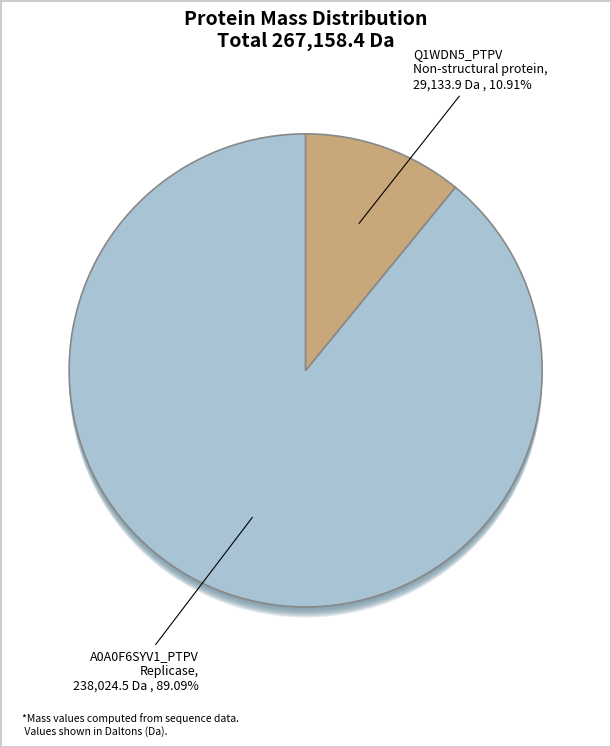

What percentage is the tr|A0A0F6SYV1|A0A0F6SYV1_PTPV Replicase slice, to the nearest percent?

89%